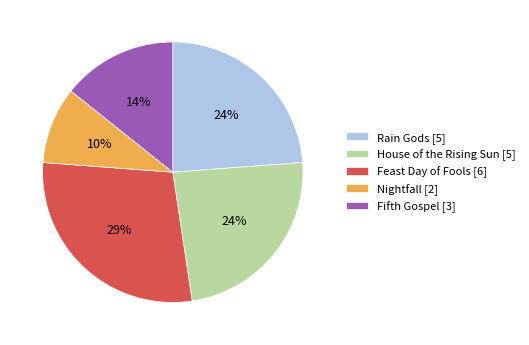

To the nearest percent, what percentage of the pie is House of the Rising Sun?

24%